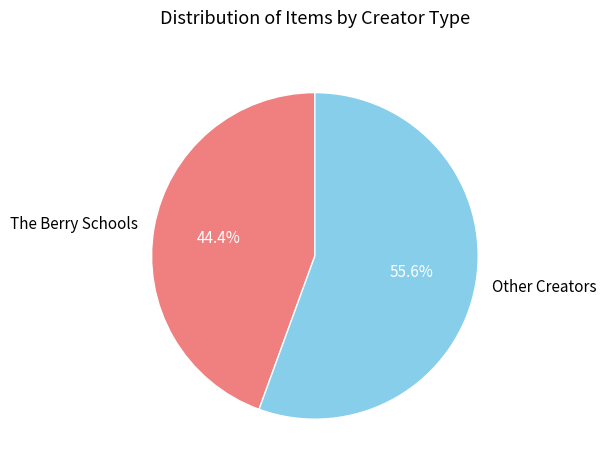

Which has a higher value, Other Creators or The Berry Schools?

Other Creators